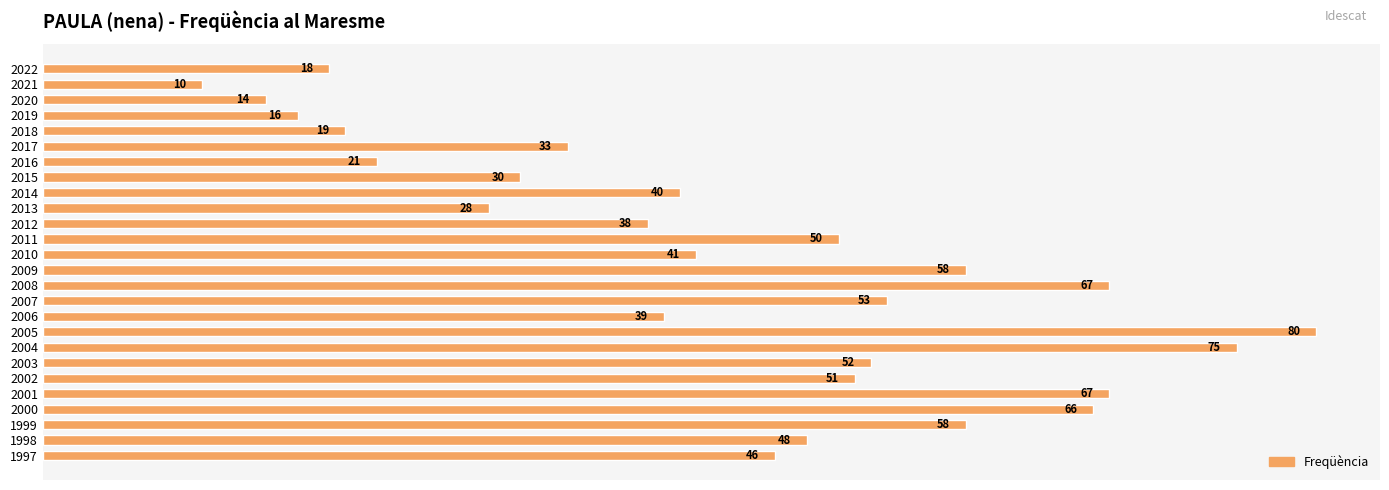

Approximately how many times larger is the value at 2000 compared to 2020?

4.7